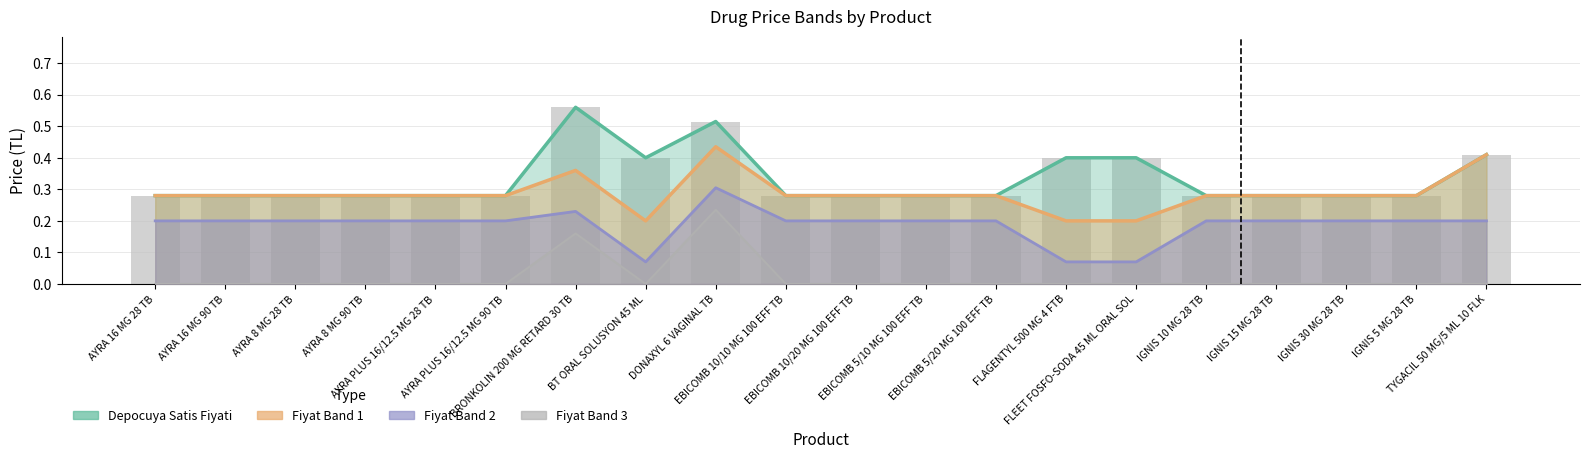

What is the difference between the highest and lowest values at BRONKOLIN 200 MG RETARD 30 TB?

0.4